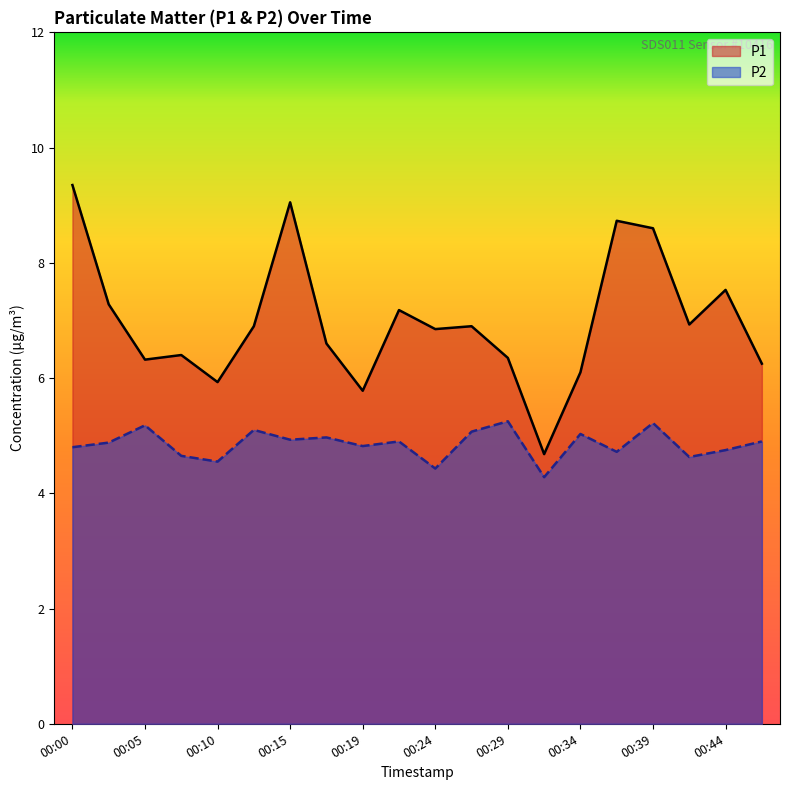

Which series has the widest spread of values?

P1